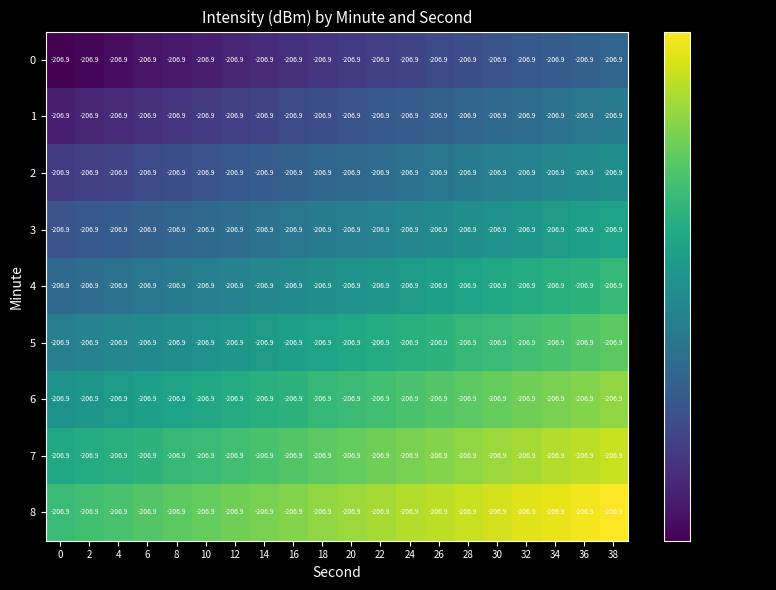

What is the difference between the second highest and second lowest values in the 7 series?

1.7